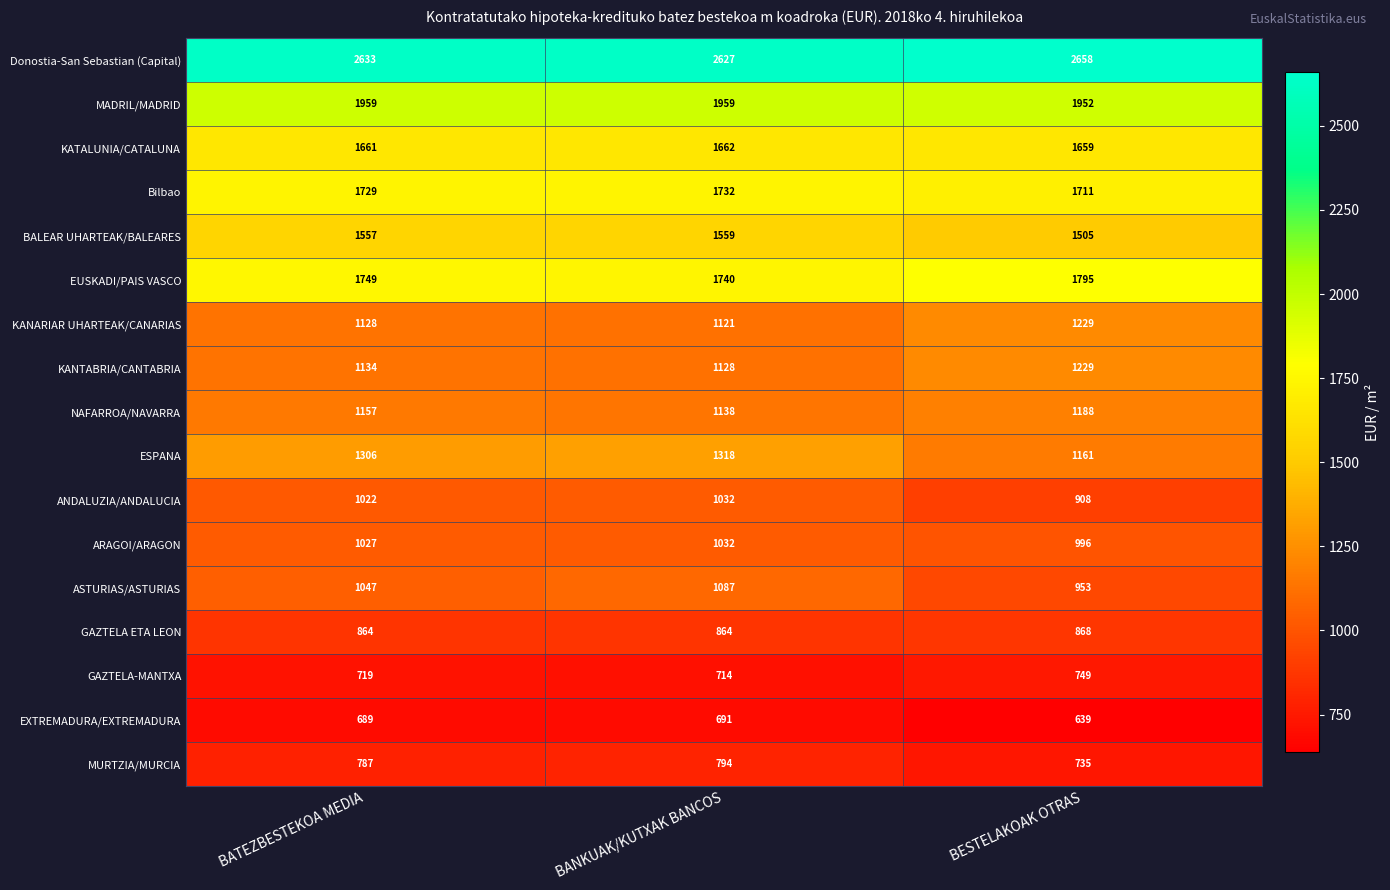

Is it true that ARAGOI/ARAGON equals 1027 at BATEZBESTEKOA MEDIA?

True